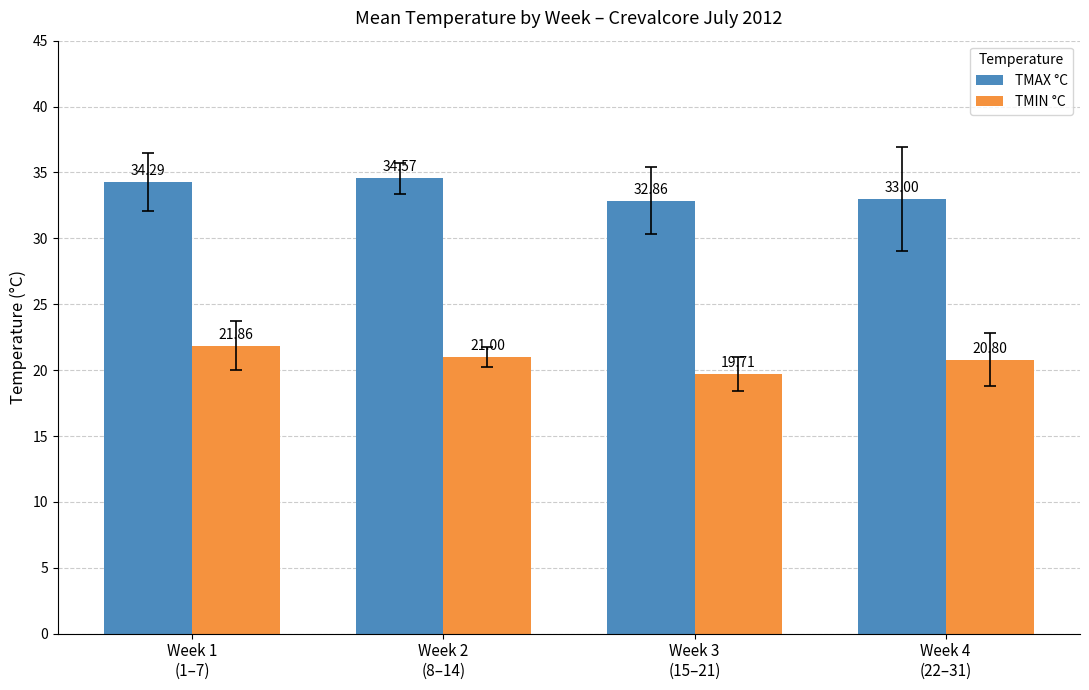

At which label does TMIN °C first exceed 21?

Week 1
(1–7)